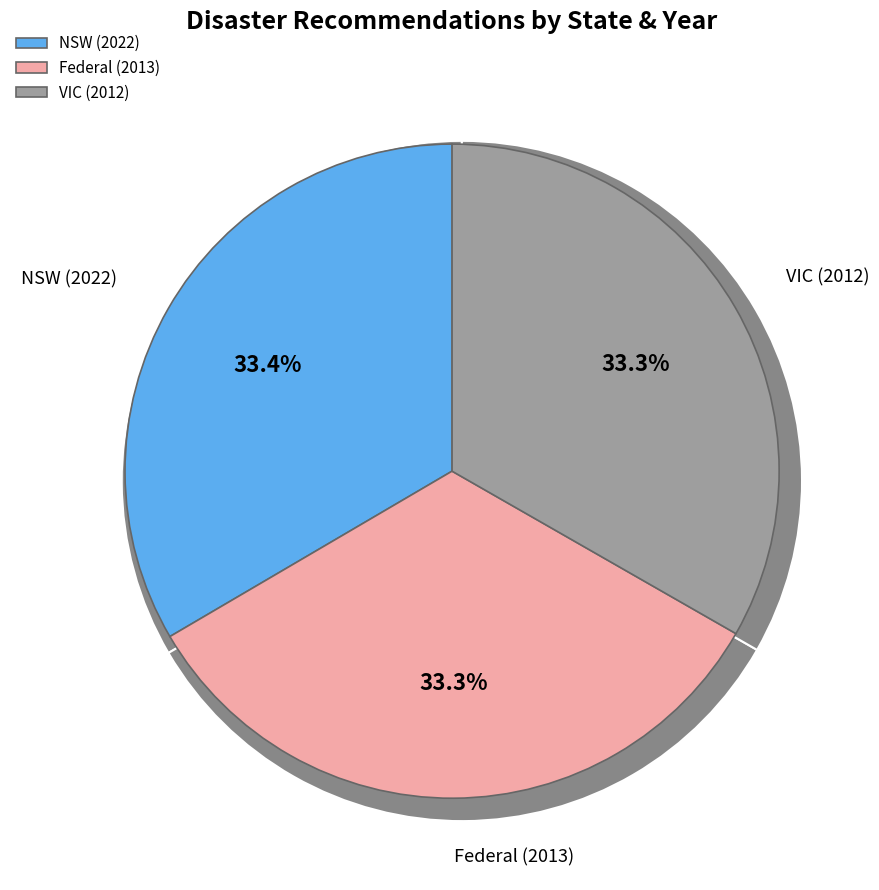

Is it true that VIC (2012) is 41% of the pie?

False